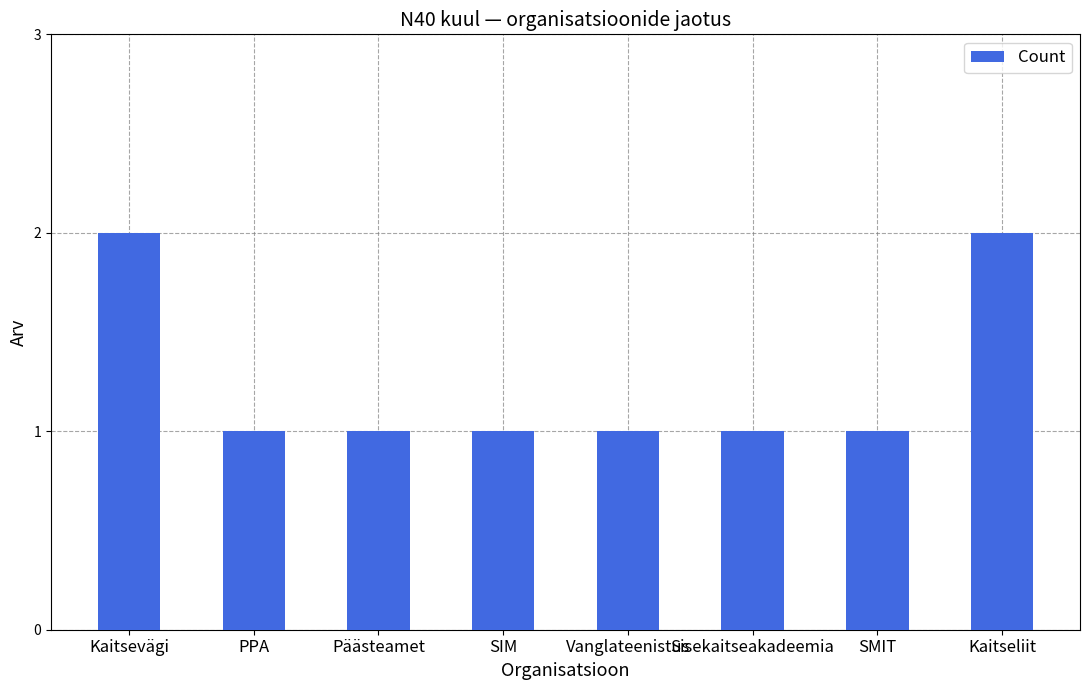

Reading left to right, what are all the values shown in this chart?

2	1	1	1	1	1	1	2